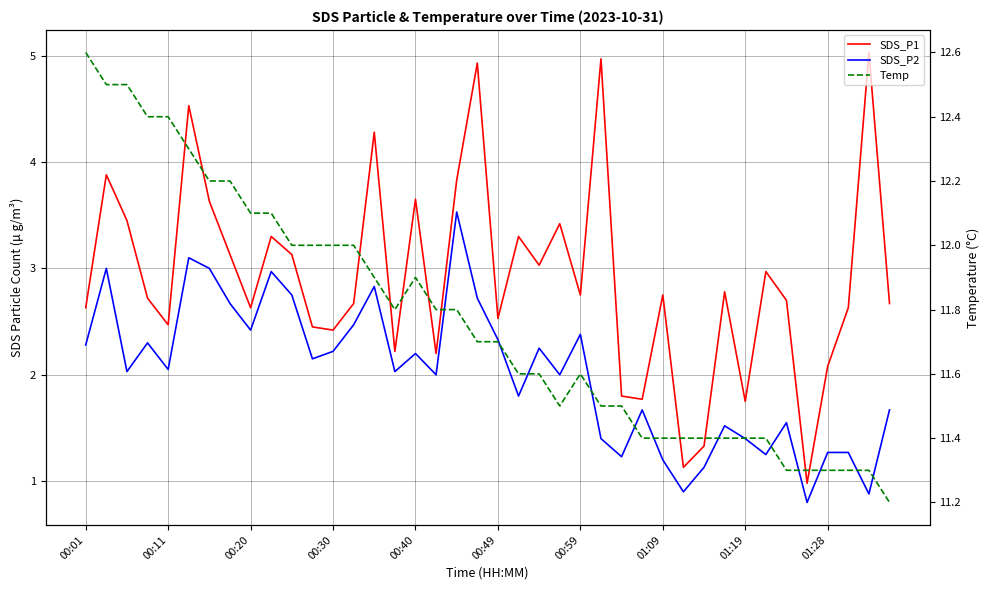

How many interior local valleys does the Temp series have?

2